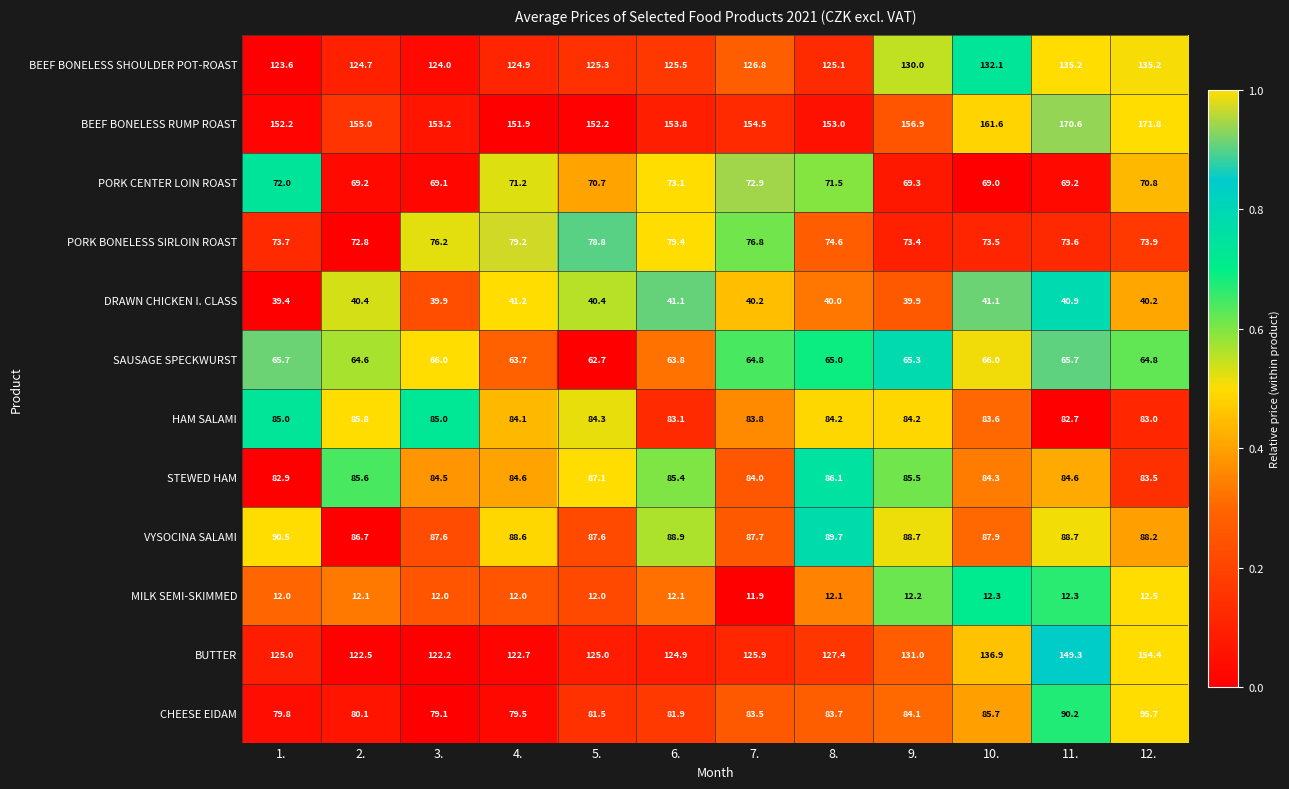

At which label does DRAWN CHICKEN I. CLASS first exceed 40?

2.